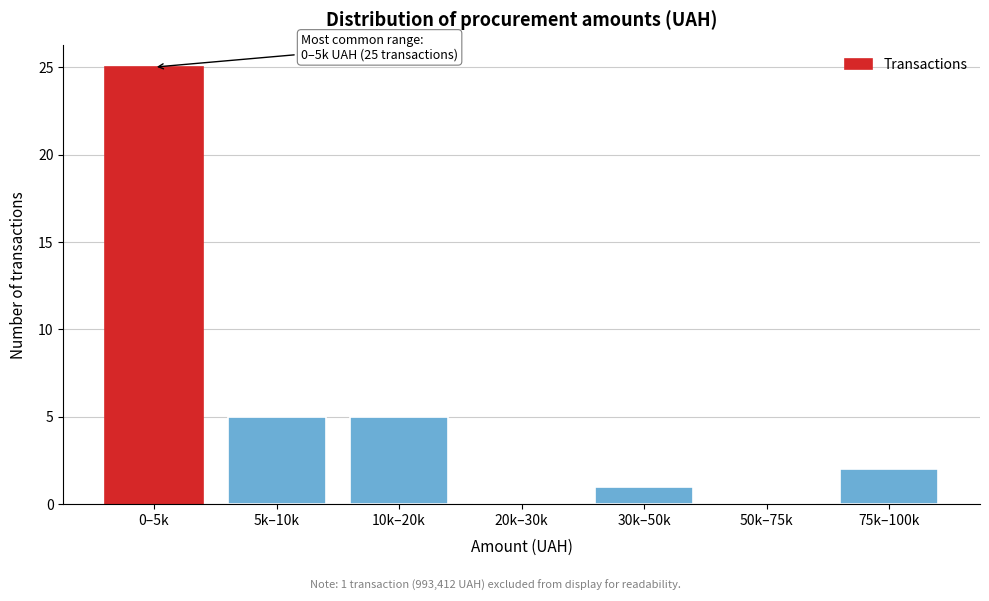

Reading left to right, extract all data points from this chart.

0–5k=25	5k–10k=5	10k–20k=5	20k–30k=0	30k–50k=1	50k–75k=0	75k–100k=2